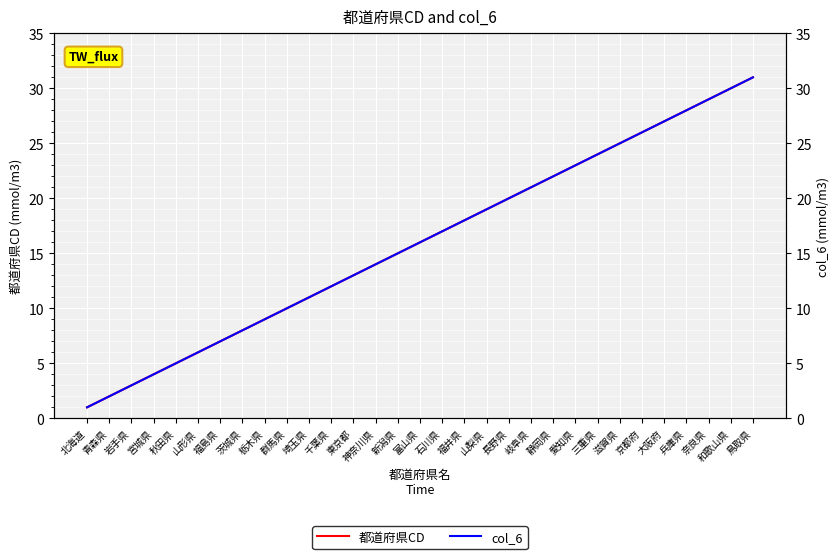

At how many categories does at least one series exceed 15?

16